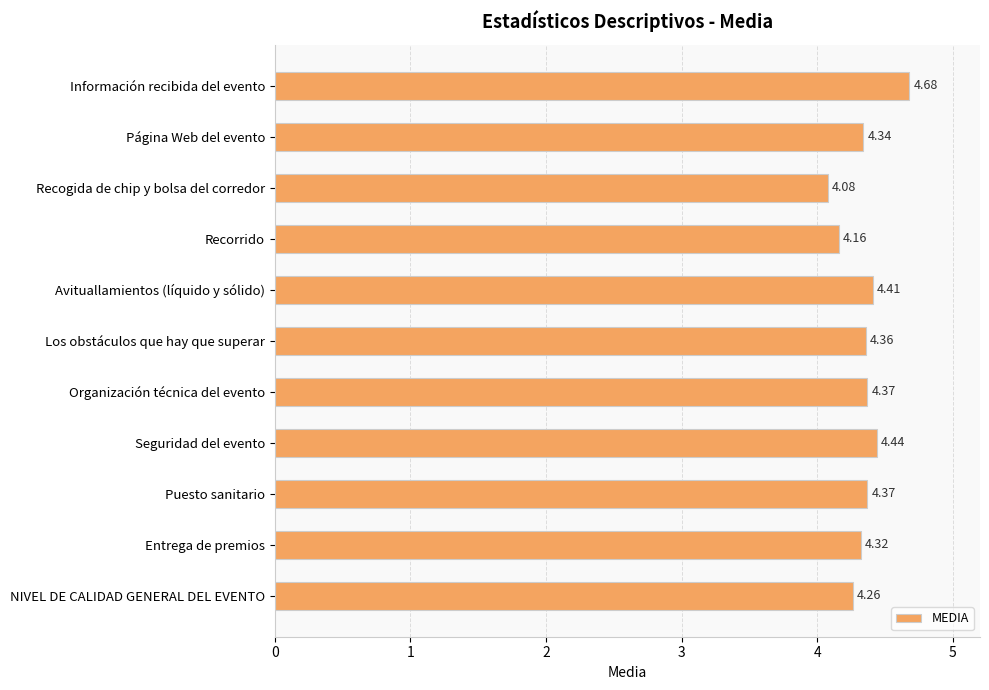

What is the difference between the maximum and minimum values?

0.6